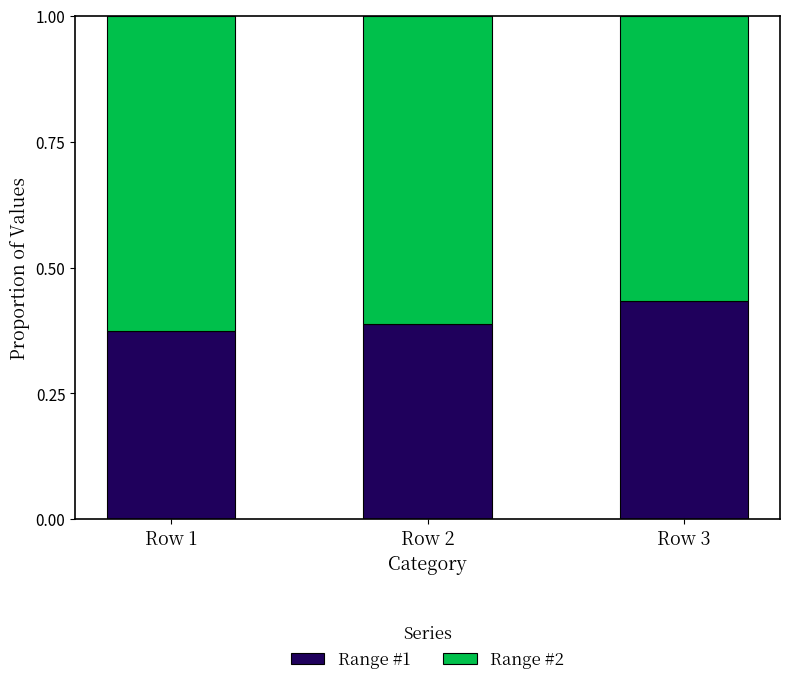

What is the total value across all series at Row 2?

1.0